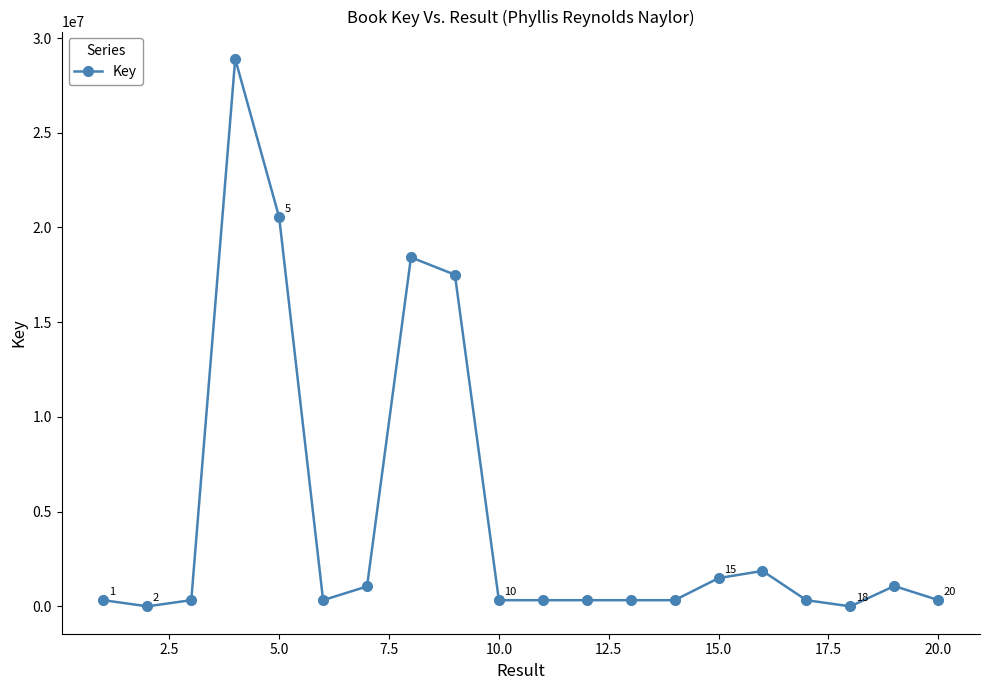

Is this an area chart (filled region under the line)?

No